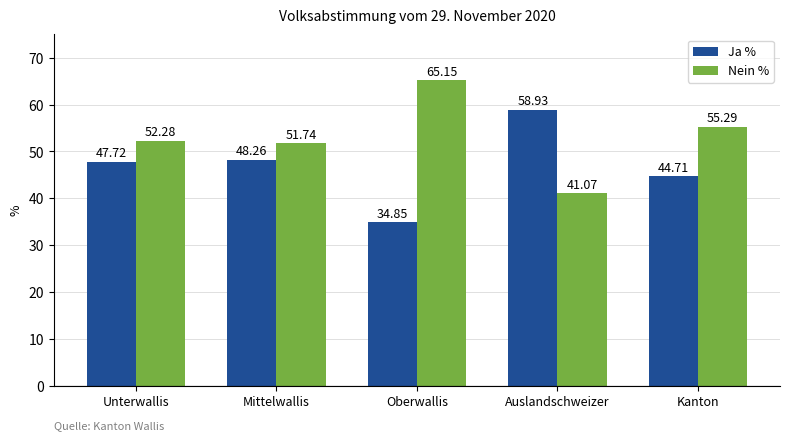

The Nein % series shows 19.6 at Auslandschweizer. True or false?

False